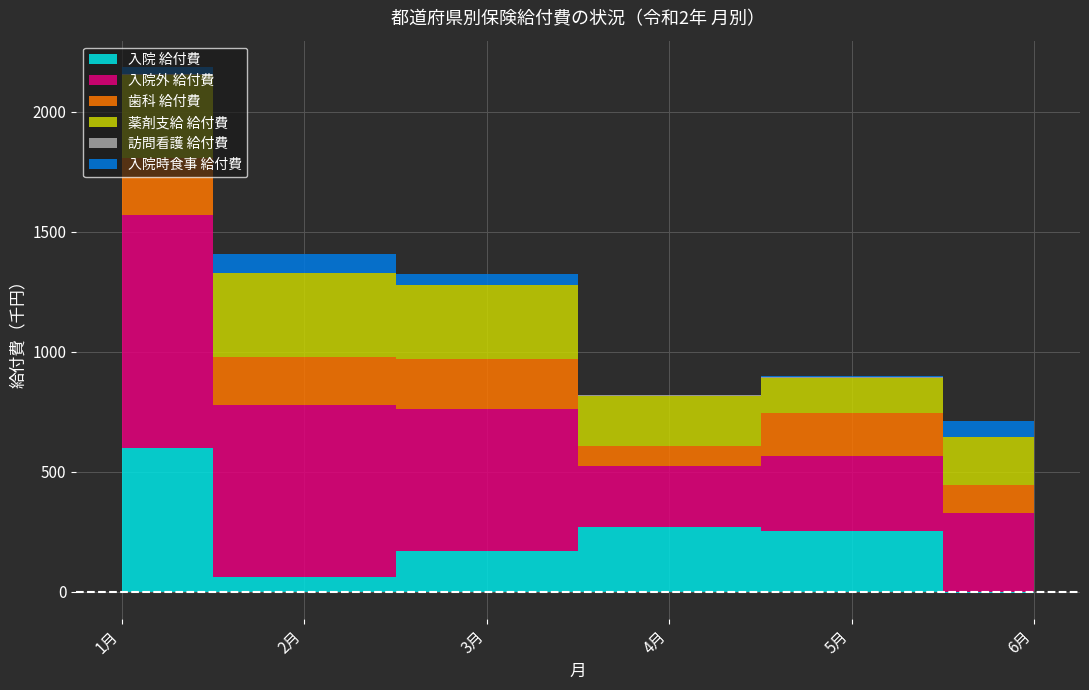

Reading left to right, transcribe all the data shown in this chart.

入院 給付費: 1月=600.3	2月=60.3	3月=170.9	4月=271.6	5月=254.7	6月=-3.4
入院外 給付費: 1月=970.7	2月=720.0	3月=592.1	4月=253.4	5月=311.7	6月=329.7
歯科 給付費: 1月=238.6	2月=196.8	3月=206.0	4月=83.8	5月=178.2	6月=117.5
薬剤支給 給付費: 1月=345.1	2月=350.9	3月=308.5	4月=208.8	5月=145.4	6月=198.9
訪問看護 給付費: 1月=1.6	2月=0.0	3月=1.4	4月=3.4	5月=3.8	6月=0.0
入院時食事 給付費: 1月=31.0	2月=79.2	3月=43.8	4月=0.0	5月=5.9	6月=63.8